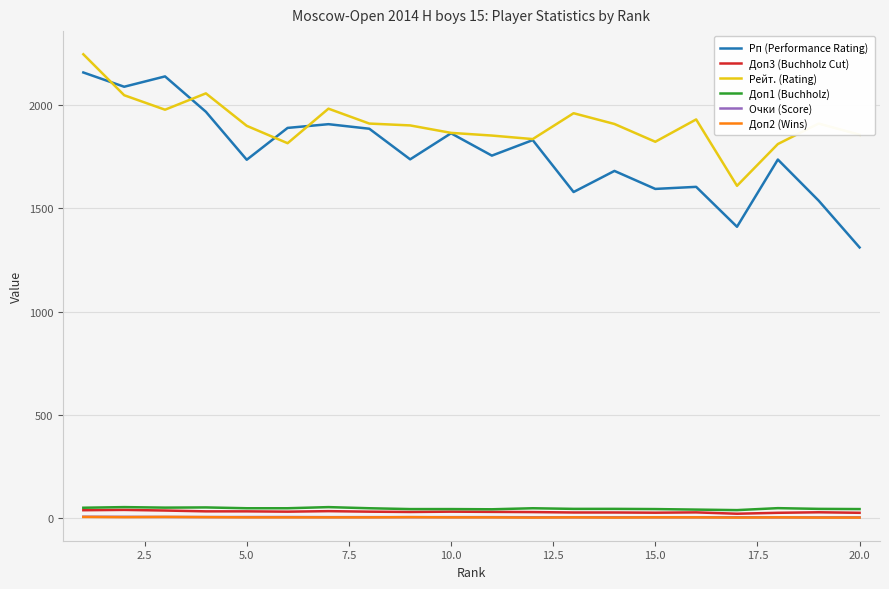

True or false: Очки (Score) and Рп (Performance Rating) intersect in this chart.

False